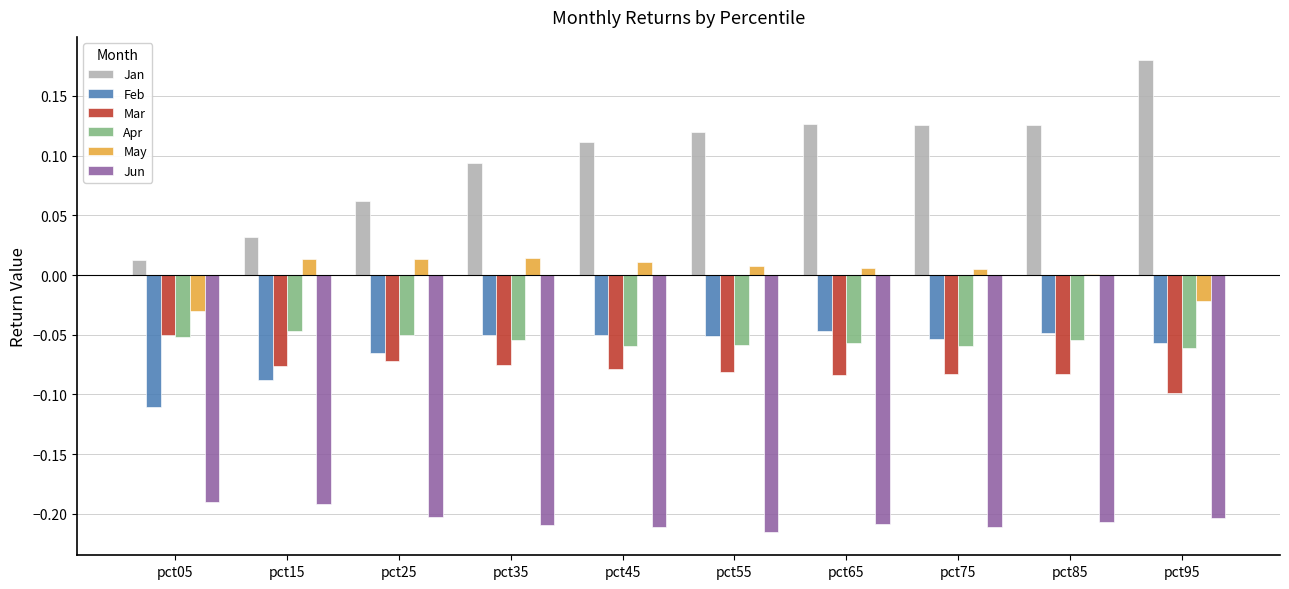

At which label does Jan reach its peak?

pct95